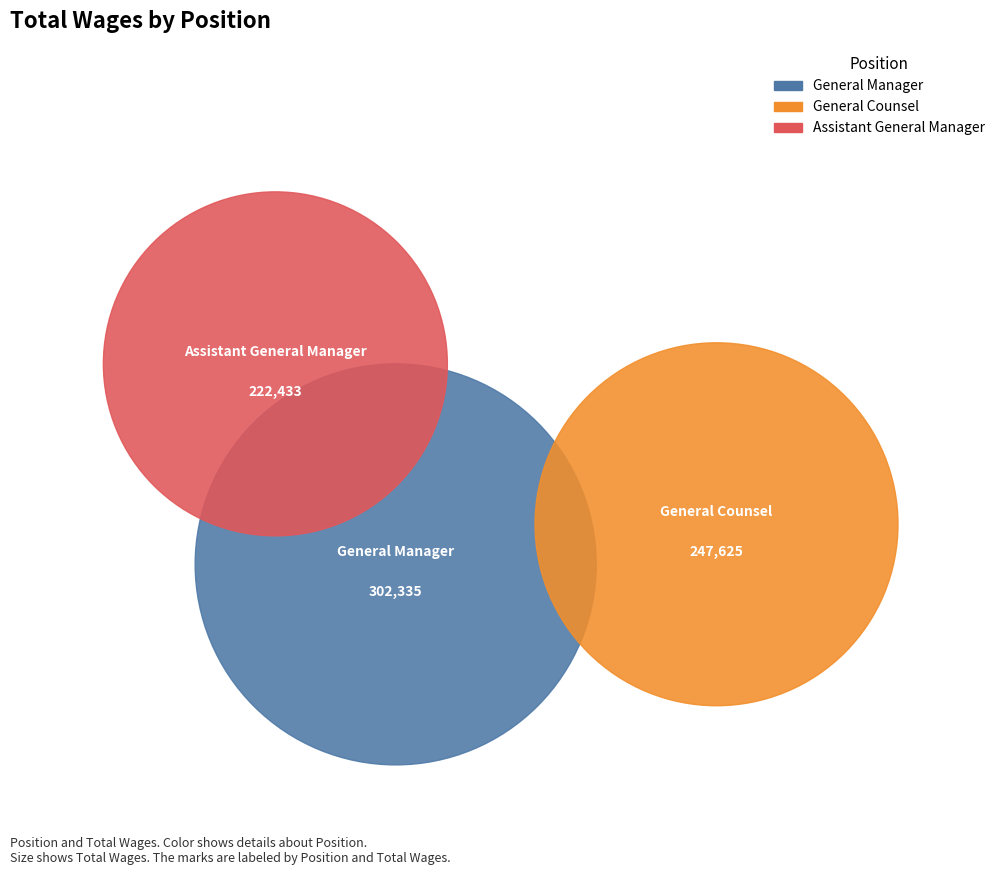

Is the sum of General Manager and Assistant General Manager greater than half?

Yes